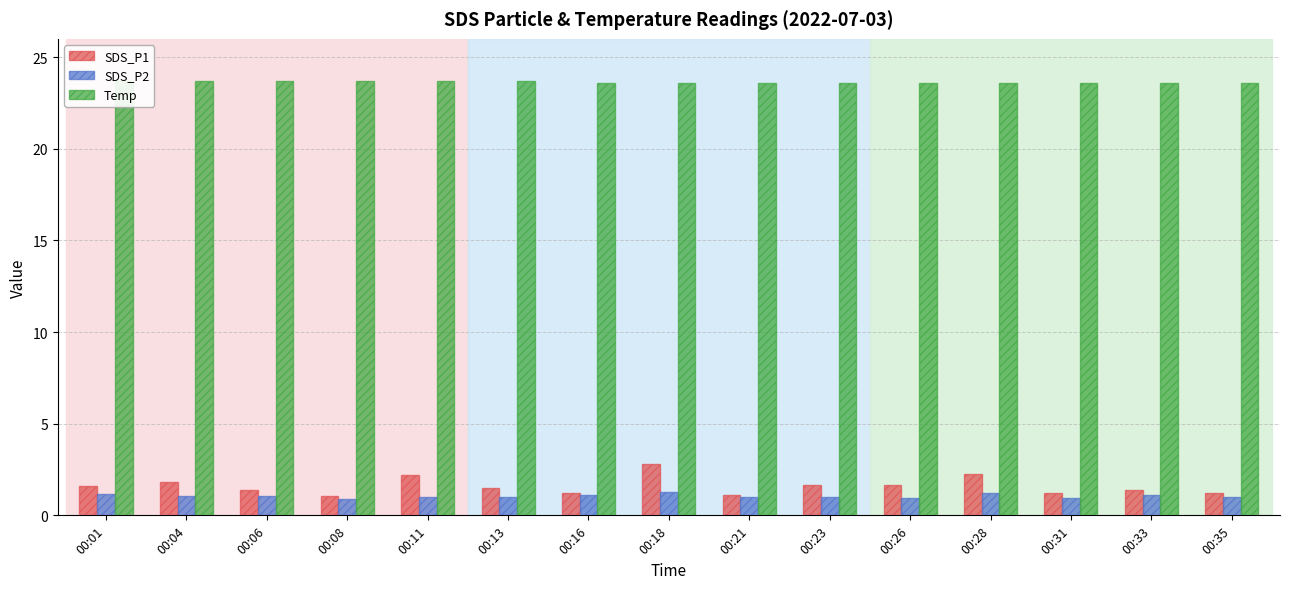

True or false: SDS_P1 has a value of 1.1 at 00:08.

True